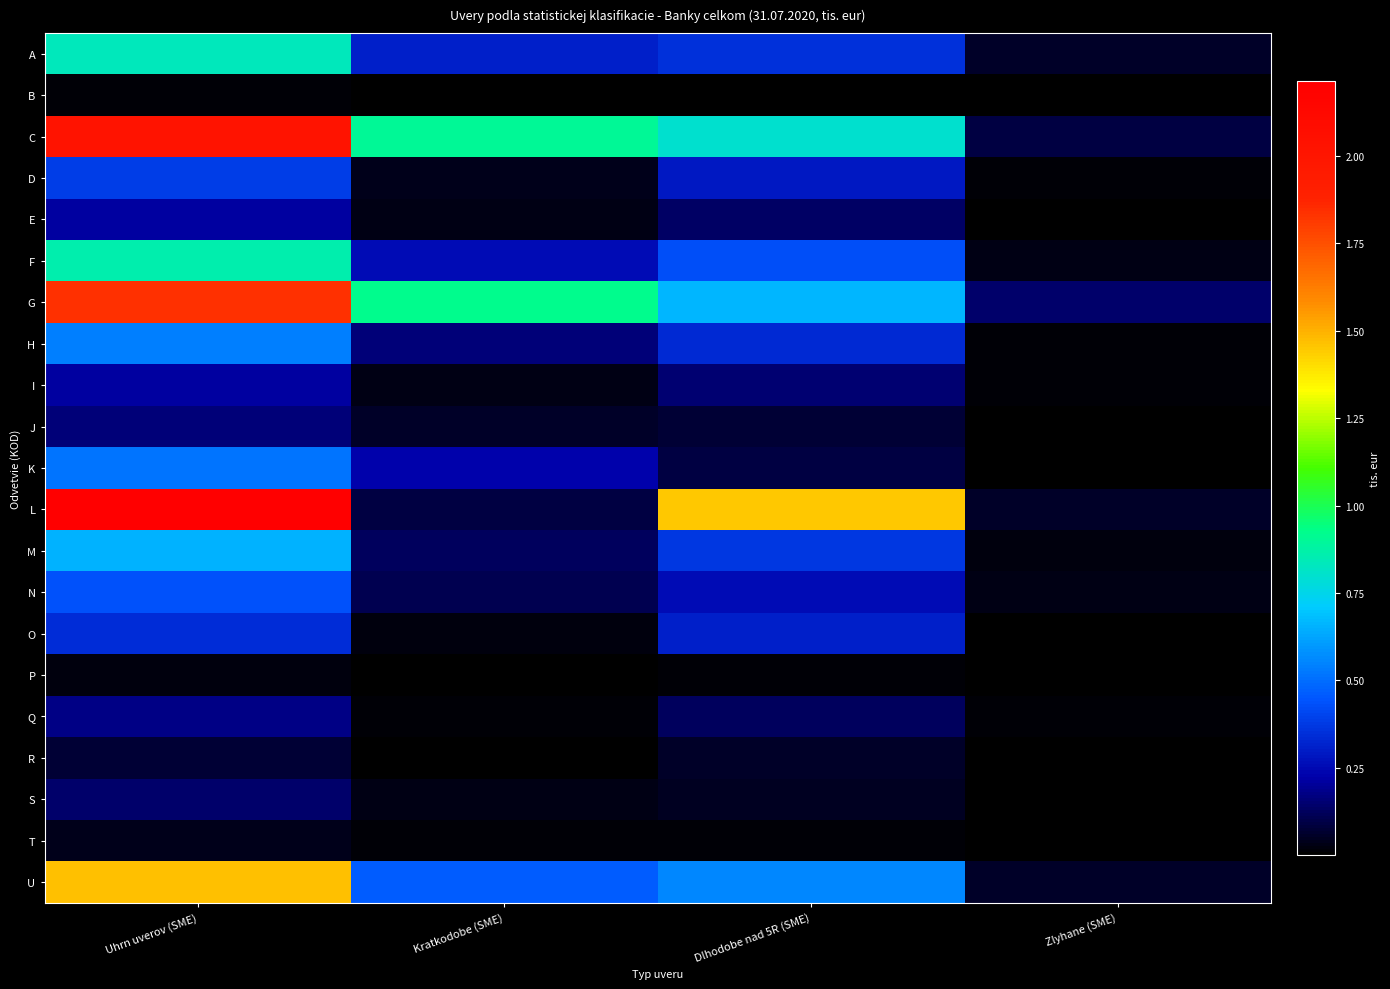

Which label corresponds to the largest value in the chart?

Uhrn uverov (SME)